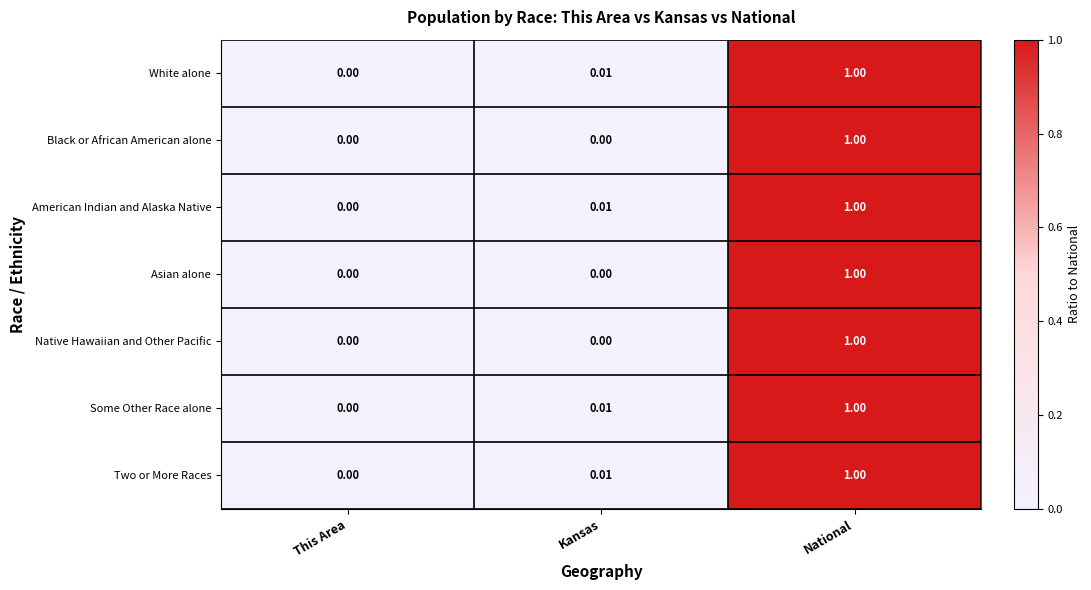

List the labels in order of Two or More Races value, smallest first.

This Area, Kansas, National